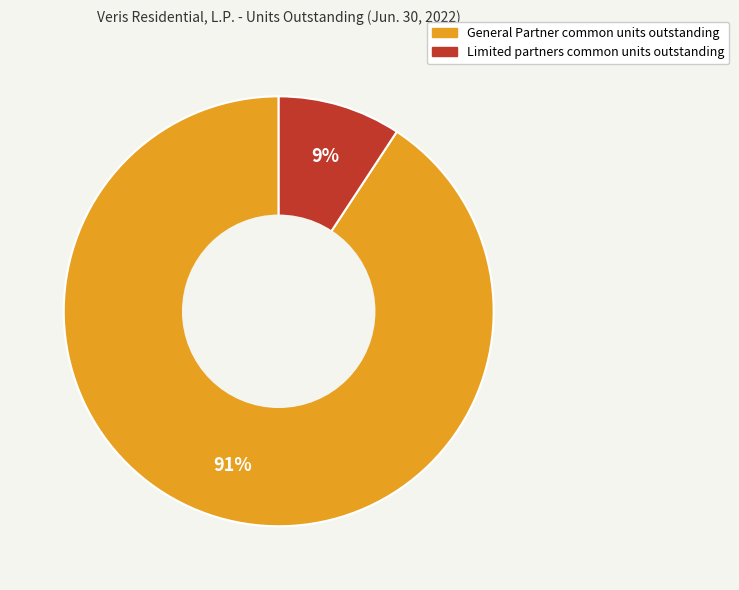

Between General Partner common units outstanding and Limited partners common units outstanding, which is larger?

General Partner common units outstanding